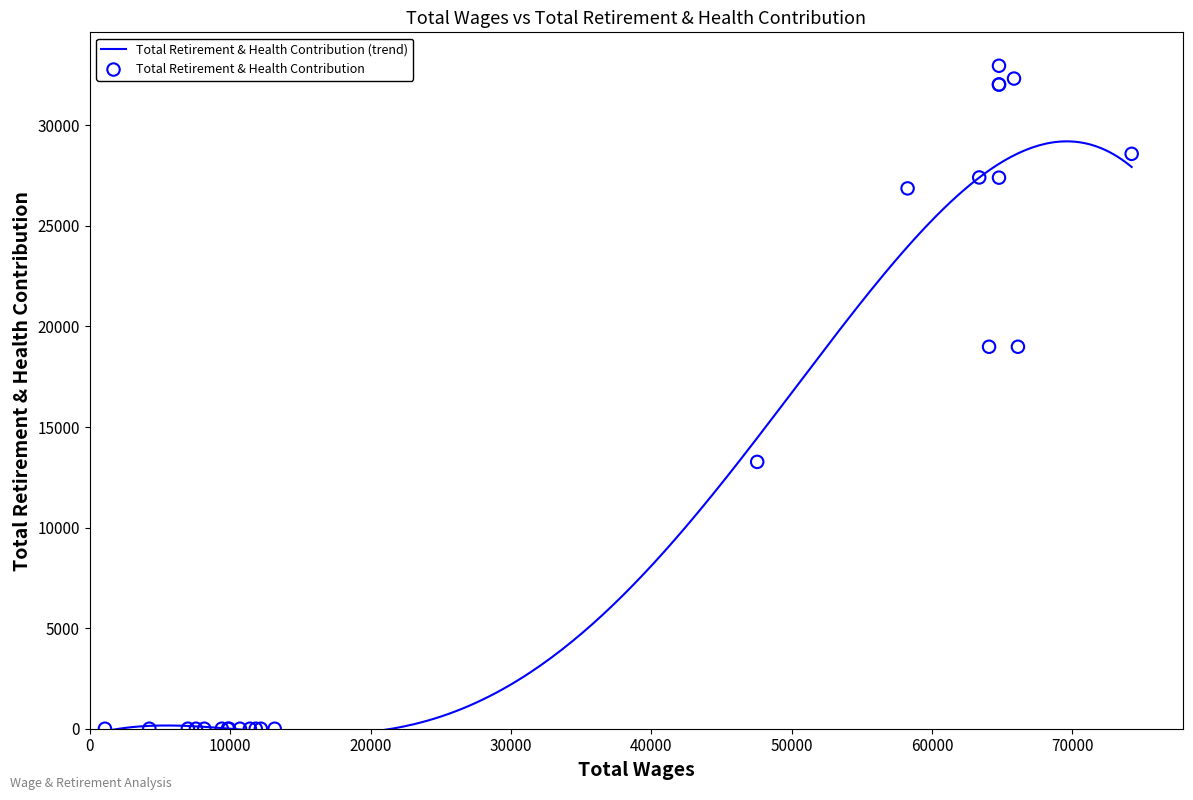

What is the highest value of the Total Retirement & Health Contribution (trend) series?

29203.2